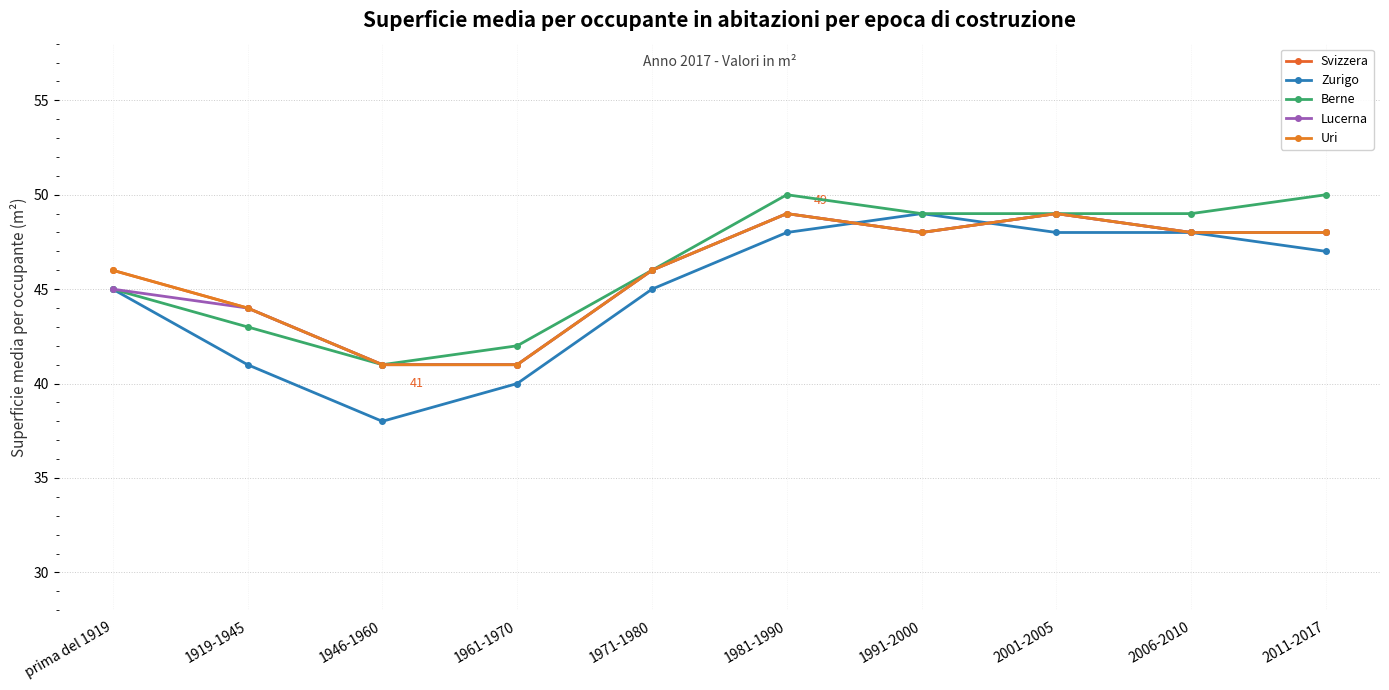

What are all the series names shown in the legend?

Svizzera, Zurigo, Berne, Lucerna, Uri